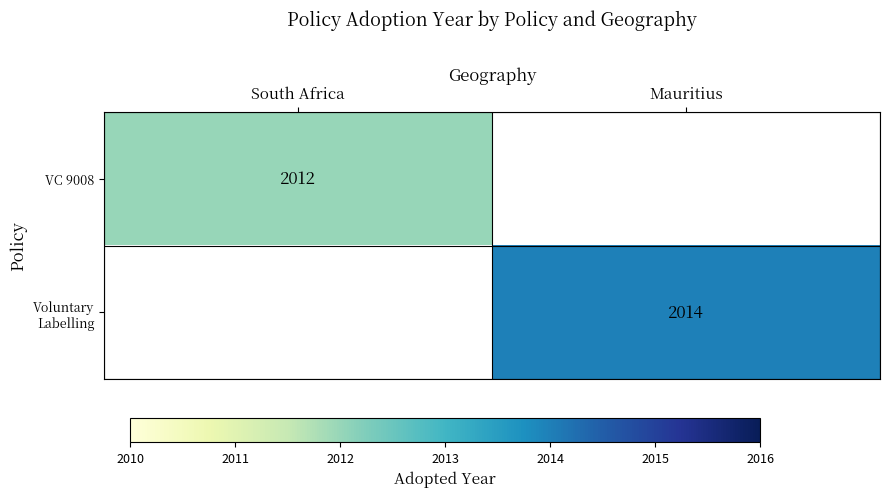

Is the value of VC 9008 at South Africa greater than the value of Voluntary Labelling at South Africa?

No